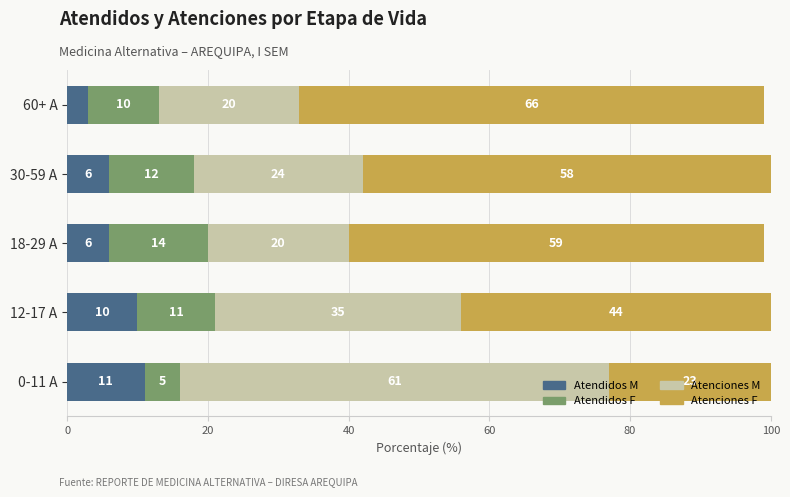

At which label does Atendidos M reach its minimum?

60+ A